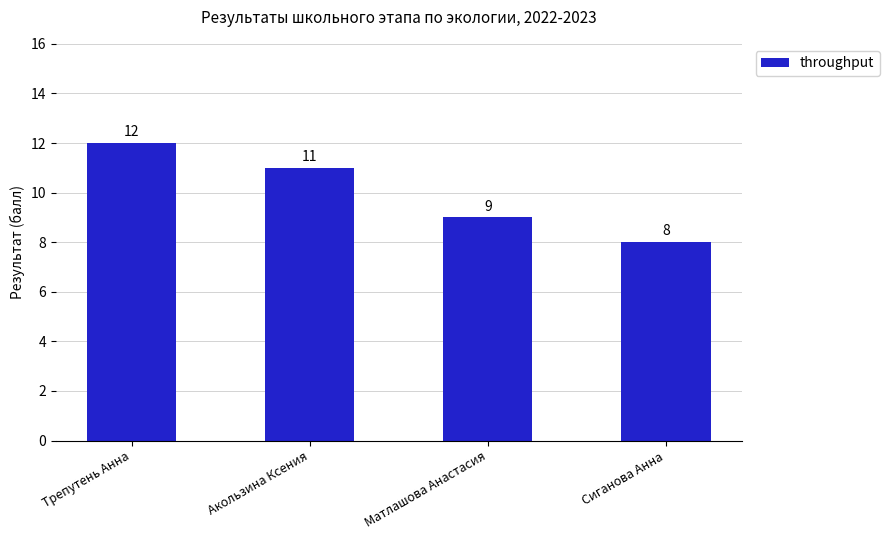

Reading left to right, transcribe all the data shown in this chart.

12	11	9	8